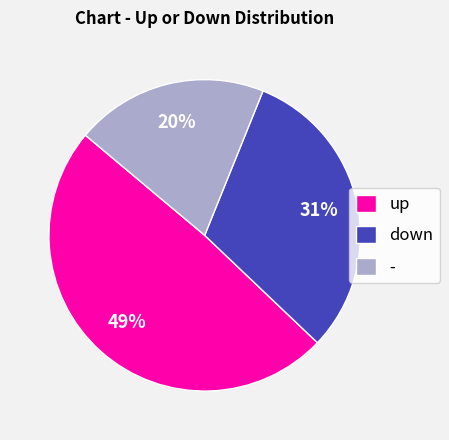

To the nearest percent, what is the difference between the largest and smallest slice percentages?

29%